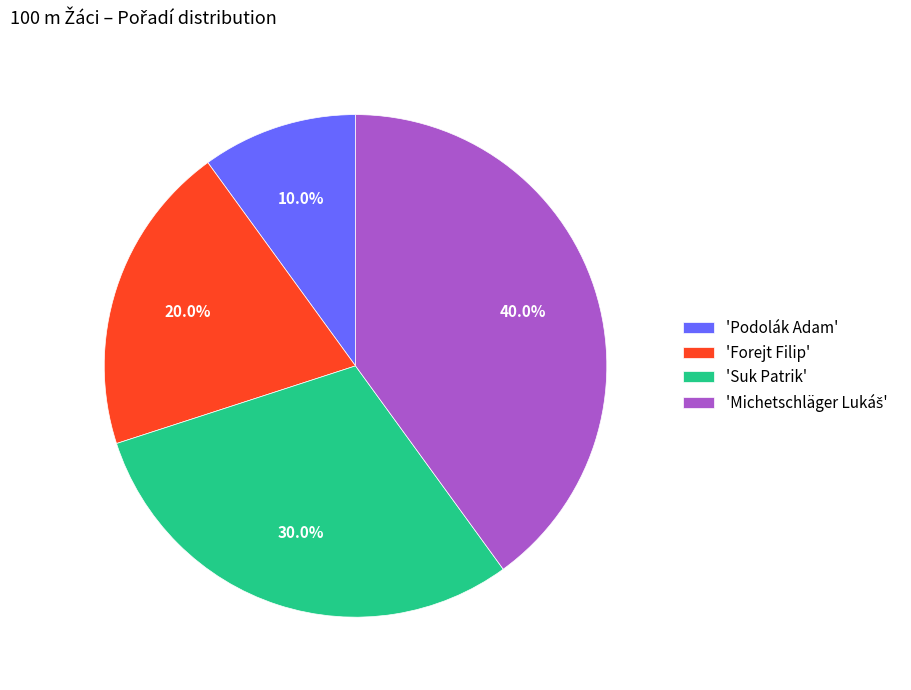

What portion of the pie excludes 'Forejt Filip'?

80.0%